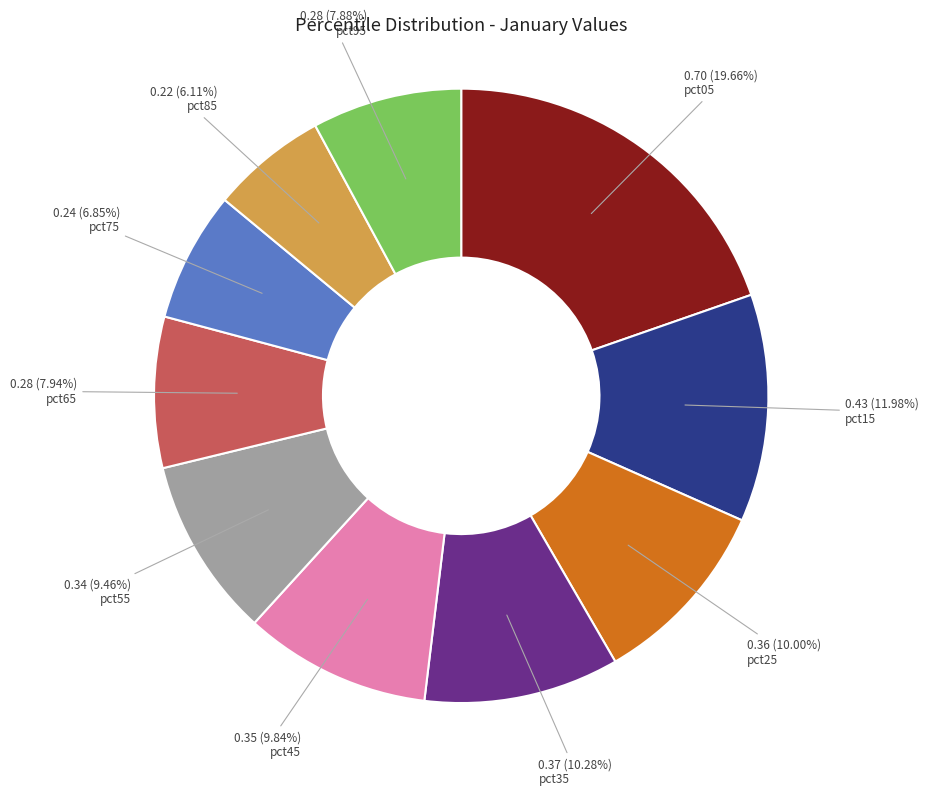

Does any single category account for the majority?

No